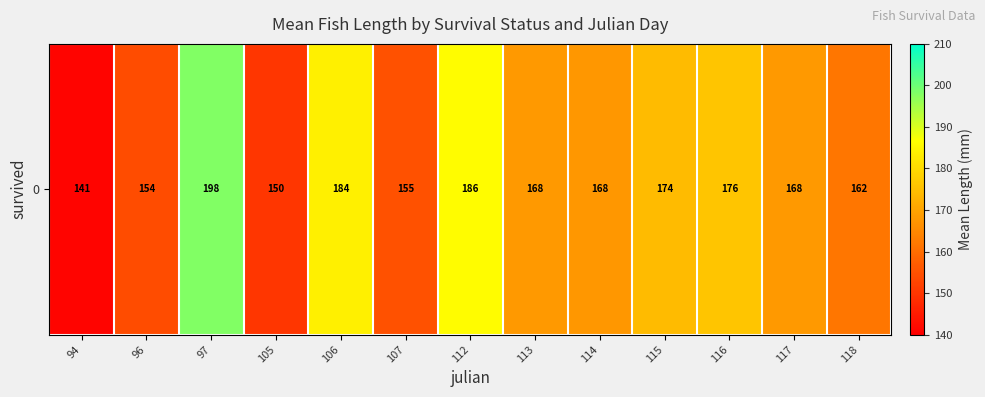

What is the difference between the values at 94 and 97?

57.0